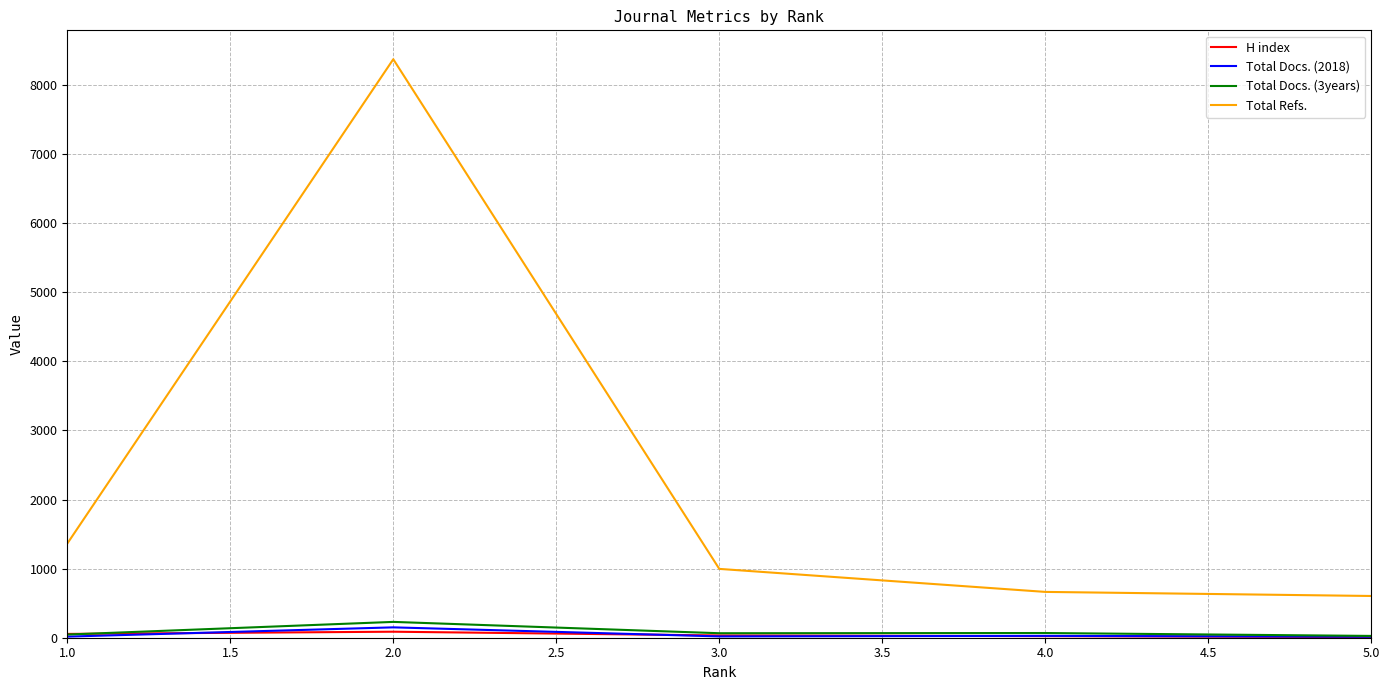

Which series has the widest spread of values?

Total Refs.